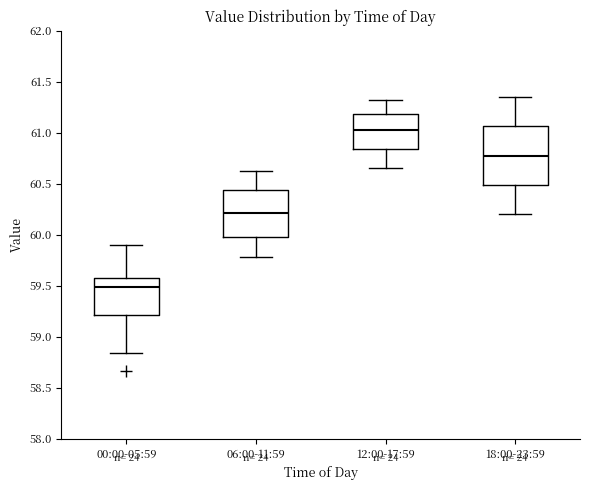

Reading left to right, transcribe this box plot: for each box, give where its median line is, the range the box spans, and where its two whiskers end, as read against the y-axis. The values are not printed on the chart, so give them approximately, as read against the axis.

00:00-05:59: median 59.50, box 59.20 to 59.55, whiskers 58.85 to 59.90
06:00-11:59: median 60.20, box 59.95 to 60.45, whiskers 59.80 to 60.60
12:00-17:59: median 61.05, box 60.85 to 61.20, whiskers 60.65 to 61.30
18:00-23:59: median 60.80, box 60.50 to 61.05, whiskers 60.20 to 61.35